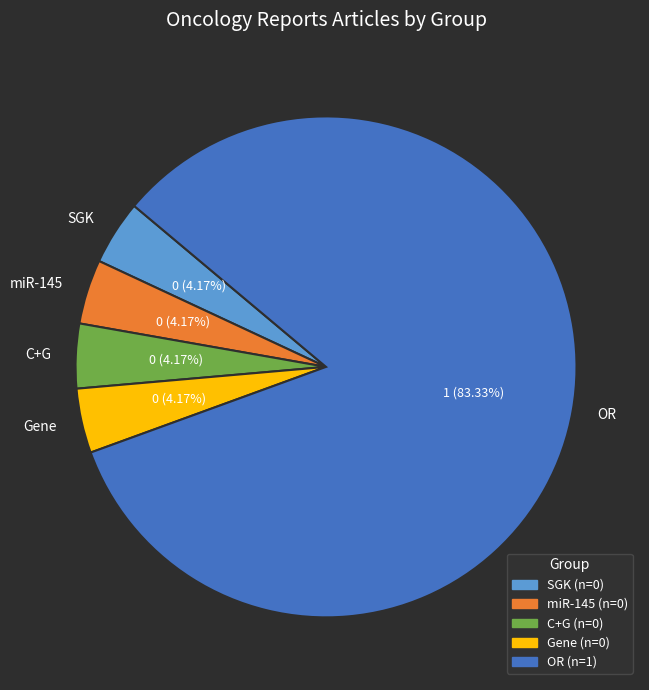

Does miR-145 account for over 50% of the chart?

No